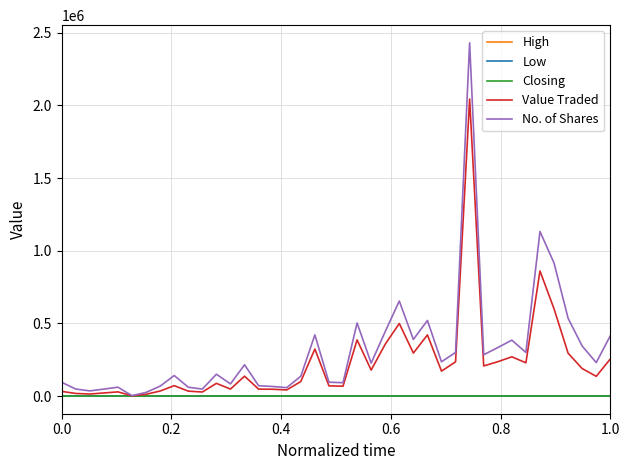

What is the average value of the Value Traded series?

228352.4